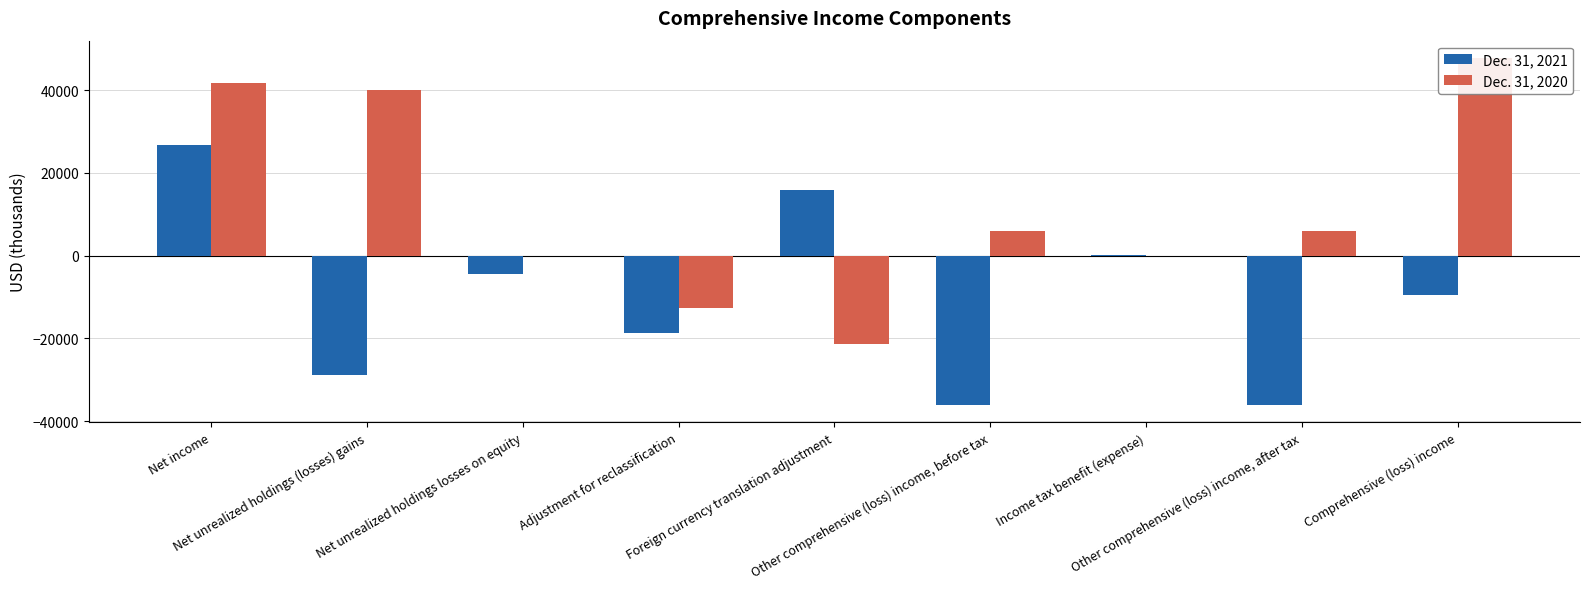

What is the total value across all series at Income tax benefit (expense)?

16